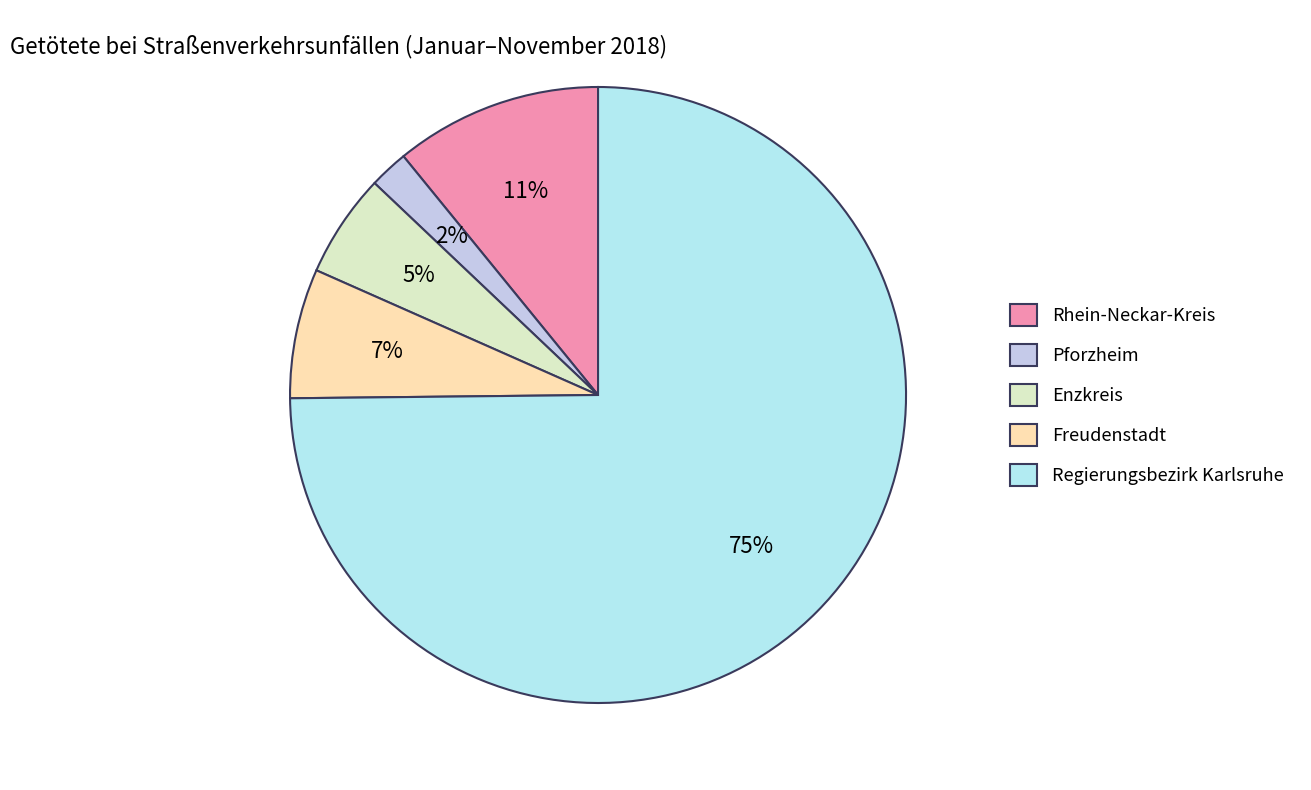

Is it true that Enzkreis is 1% of the pie?

False